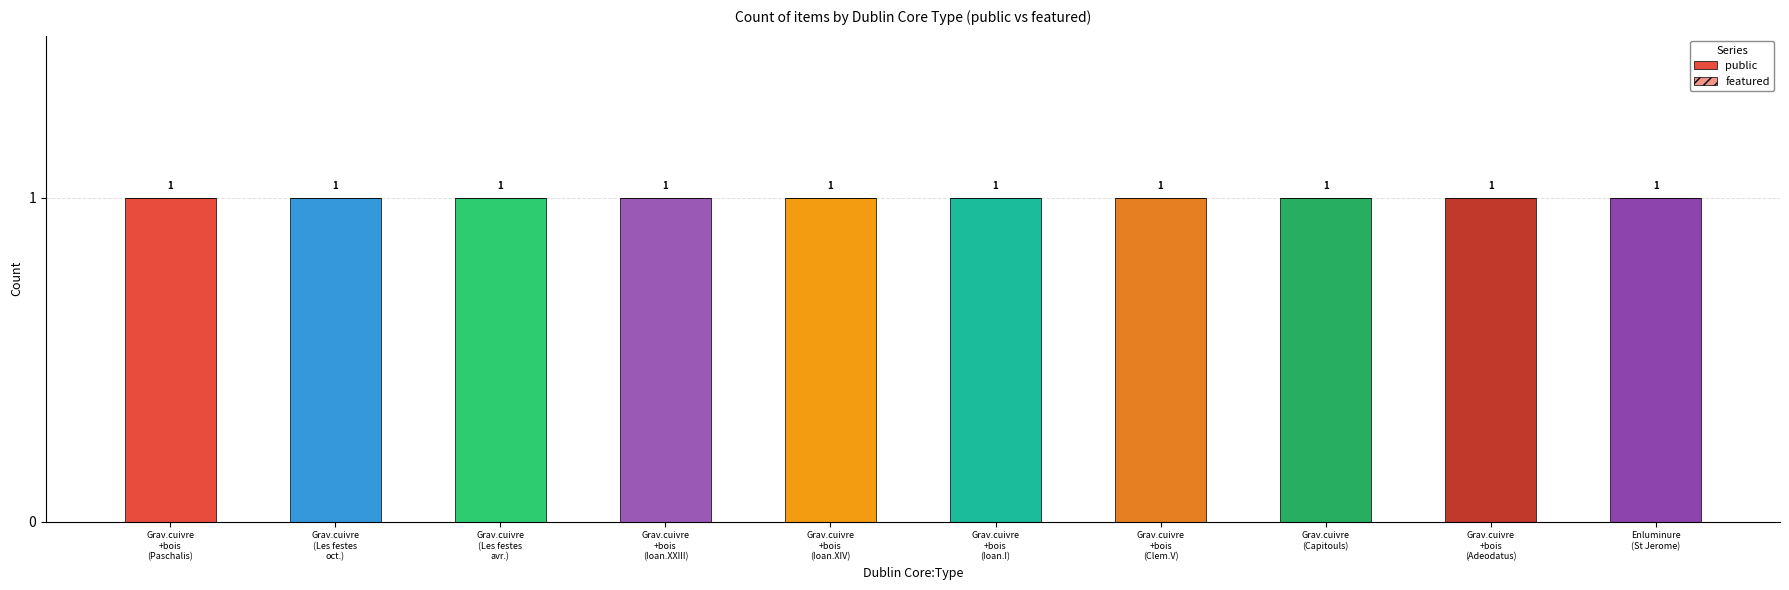

Reading left to right, transcribe all the data shown in this chart.

public: 1	1	1	1	1	1	1	1	1	1
featured: 0	0	0	0	0	0	0	0	0	0